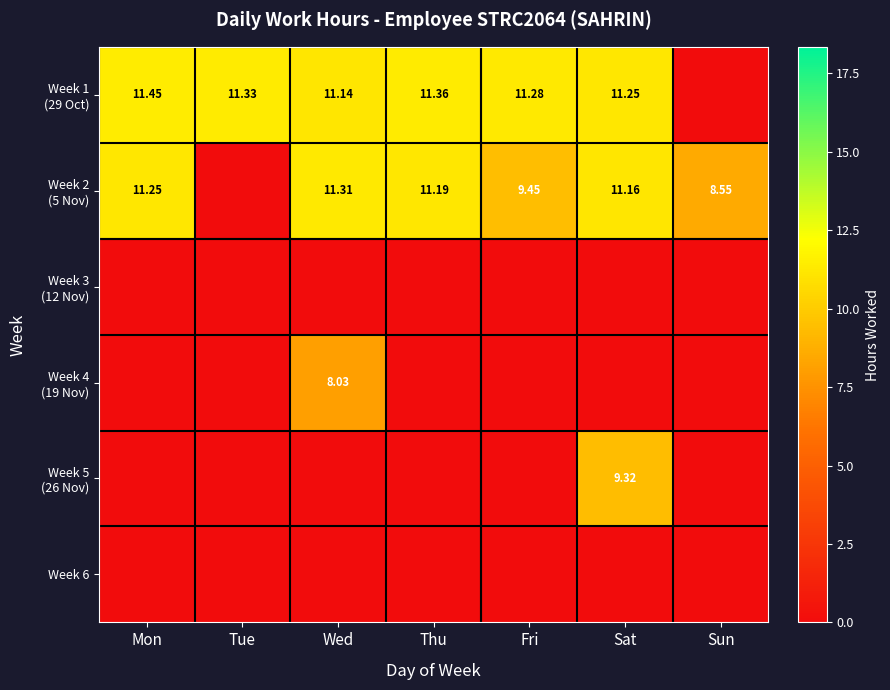

Is it true that Week 5 (26 Nov) equals 0.0 at Sun?

True